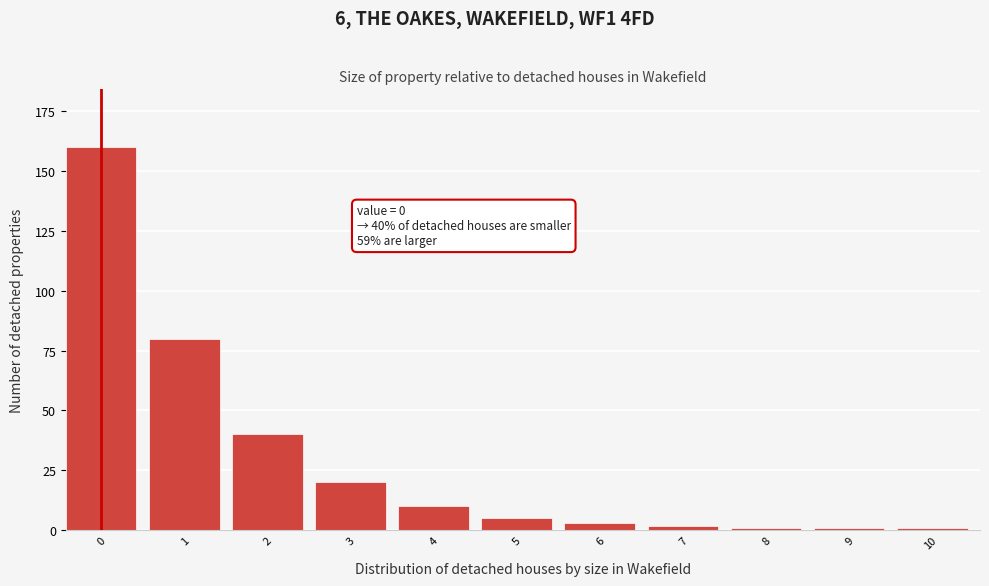

Reading left to right, transcribe all the data shown in this chart.

160	80	40	20	10	5	3	2	1	1	1